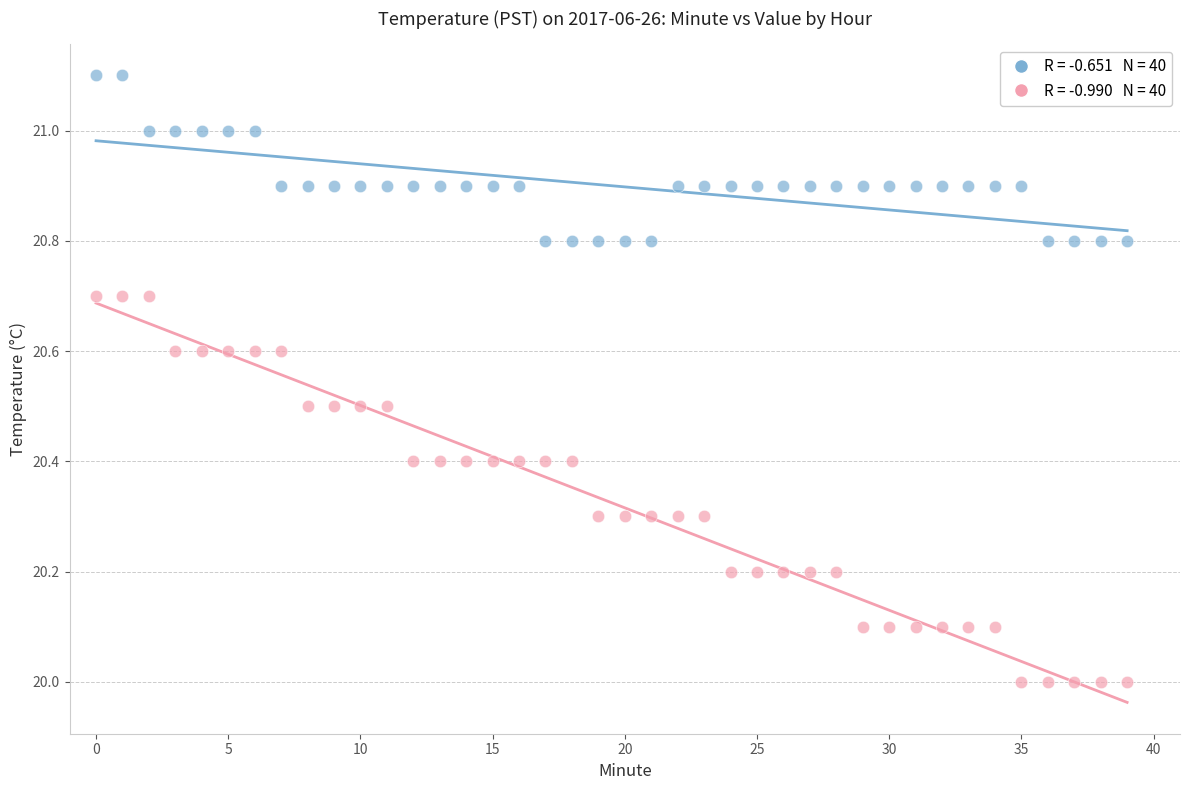

Across all data points, what is the range of Y values (max minus min)?

1.1